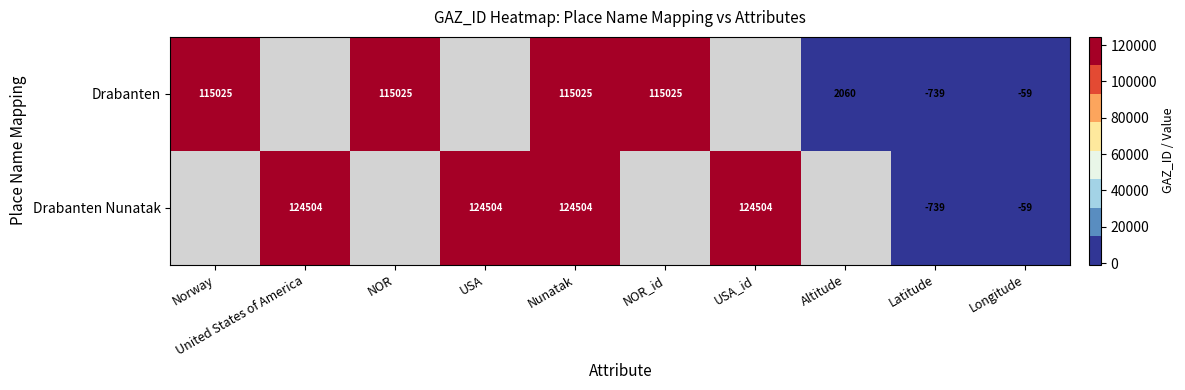

Is it true that Drabanten Nunatak equals 172190 at USA?

False